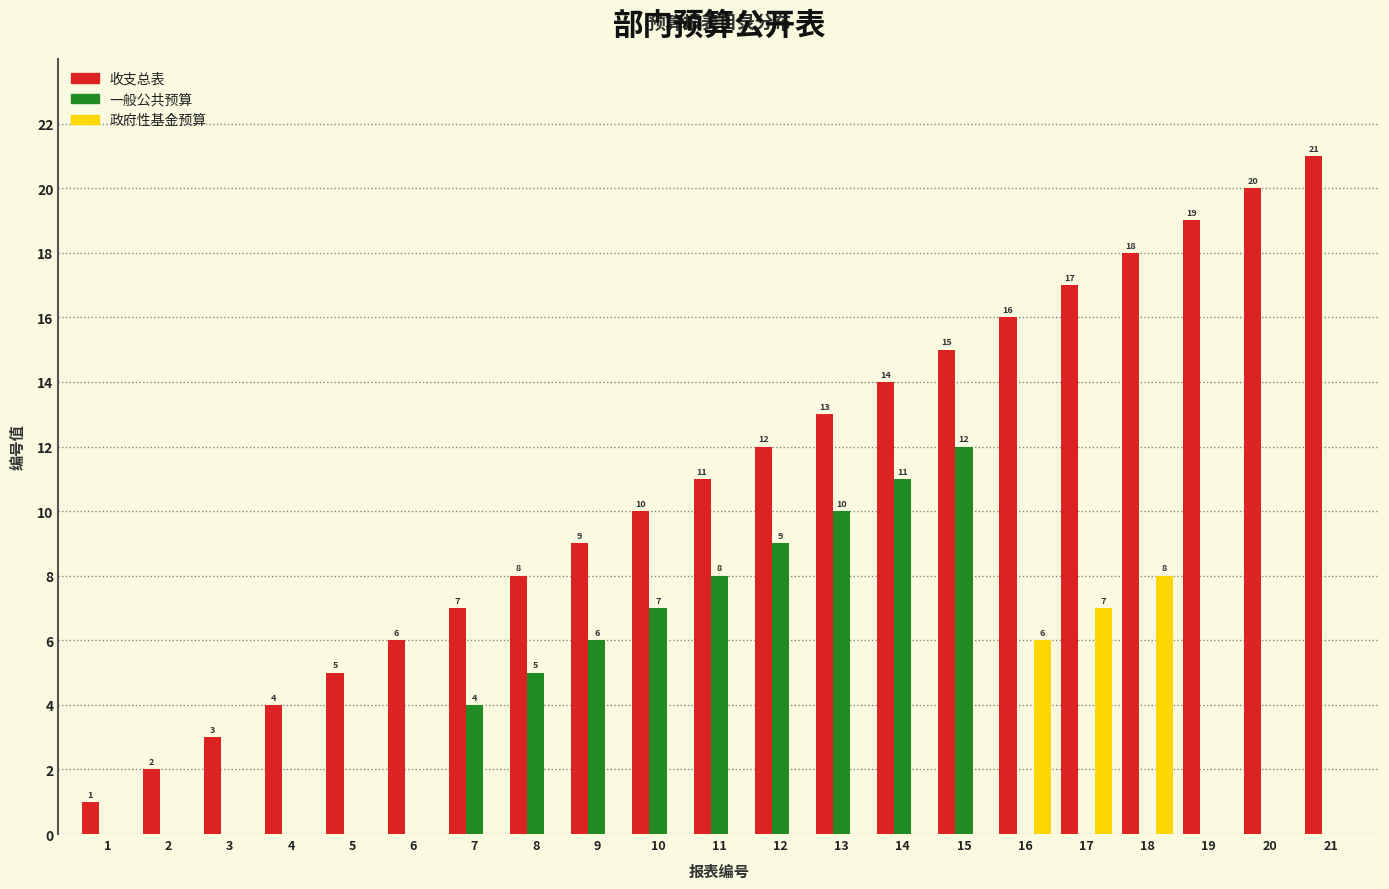

Reading right to left, transcribe all the data shown in this chart.

收支总表: 21=21	20=20	19=19	18=18	17=17	16=16	15=15	14=14	13=13	12=12	11=11	10=10	9=9	8=8	7=7	6=6	5=5	4=4	3=3	2=2	1=1
一般公共预算: 21=0	20=0	19=0	18=0	17=0	16=0	15=12	14=11	13=10	12=9	11=8	10=7	9=6	8=5	7=4	6=0	5=0	4=0	3=0	2=0	1=0
政府性基金预算: 21=0	20=0	19=0	18=8	17=7	16=6	15=0	14=0	13=0	12=0	11=0	10=0	9=0	8=0	7=0	6=0	5=0	4=0	3=0	2=0	1=0